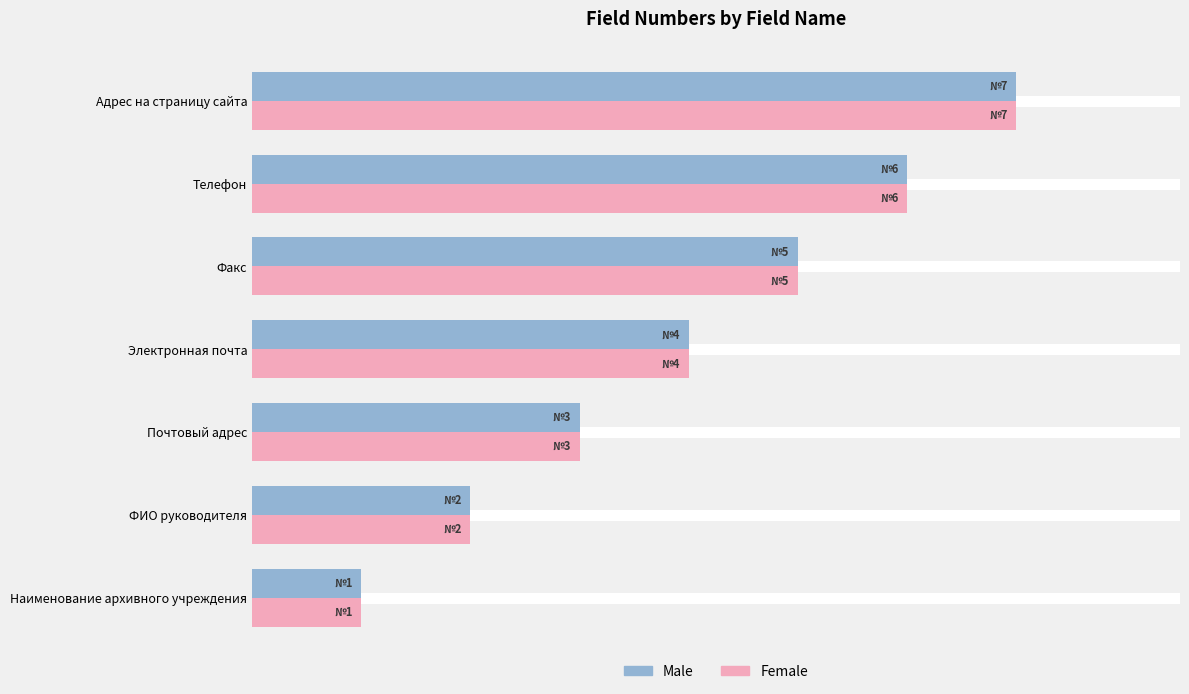

Reading left to right, list all the values displayed in this chart.

Male: 1	2	3	4	5	6	7
Female: 1	2	3	4	5	6	7